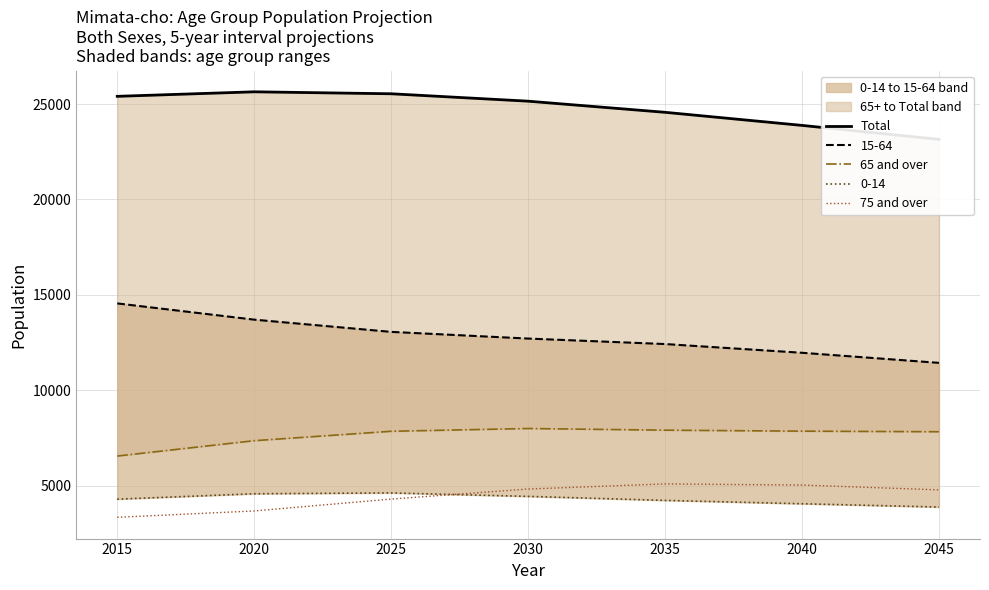

What is the maximum value for 75 and over?

5095